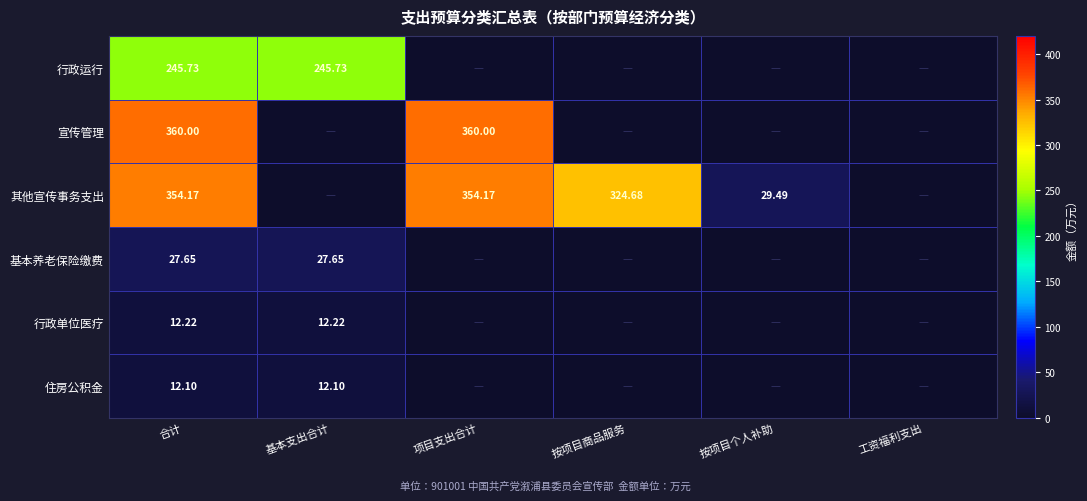

True or false: 其他宣传事务支出 has a value of 8.4 at 按项目个人补助.

False